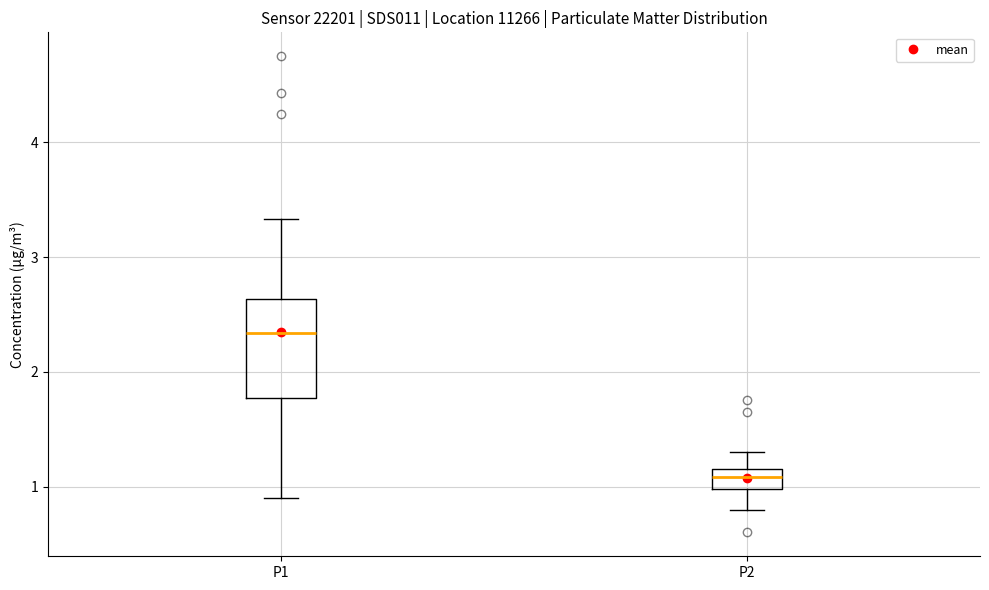

Which box has the highest median line?

P1